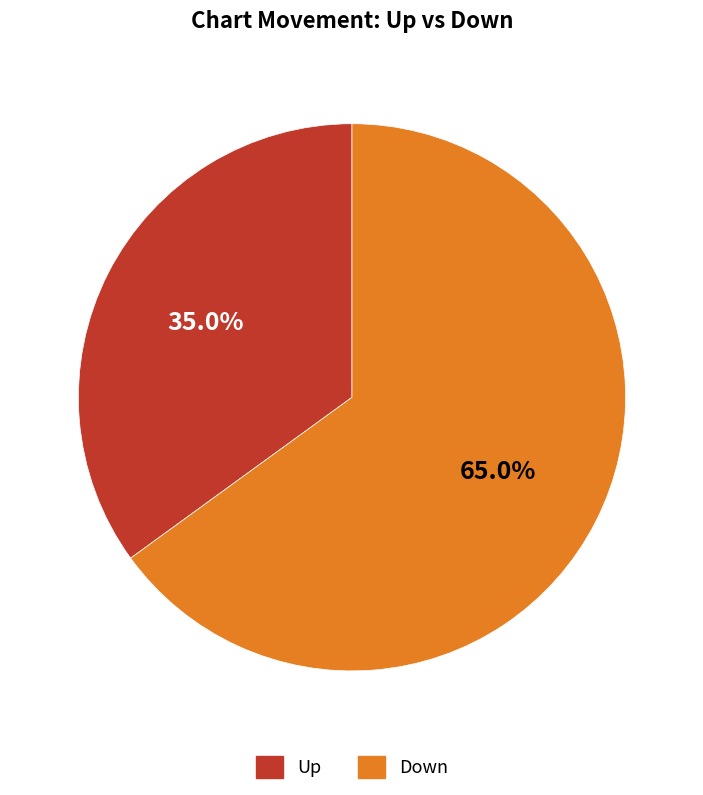

Is there any slice that represents more than half of the pie?

Yes